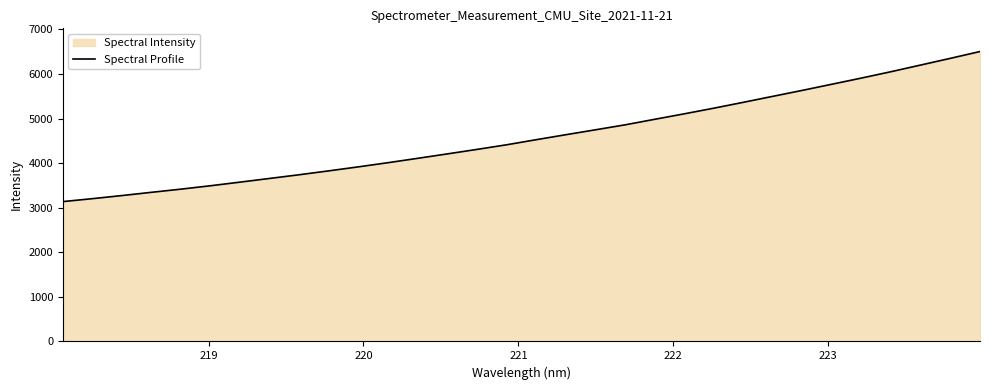

What is the difference between the maximum and minimum values?

3367.0